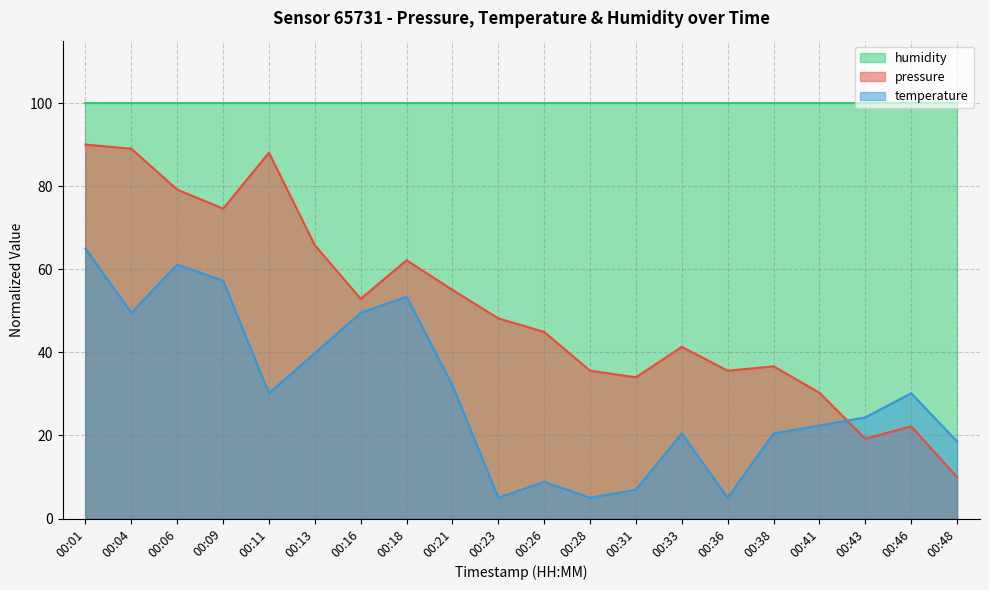

What is the difference between the second highest and minimum values in the pressure series?

79.0